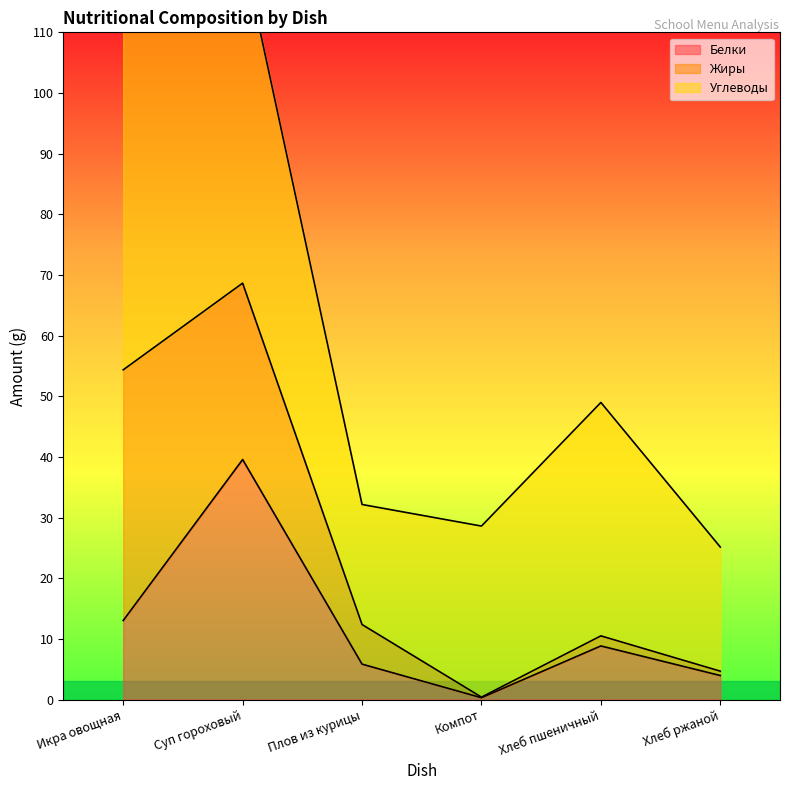

At which category is the sum across all series the highest?

Икра овощная